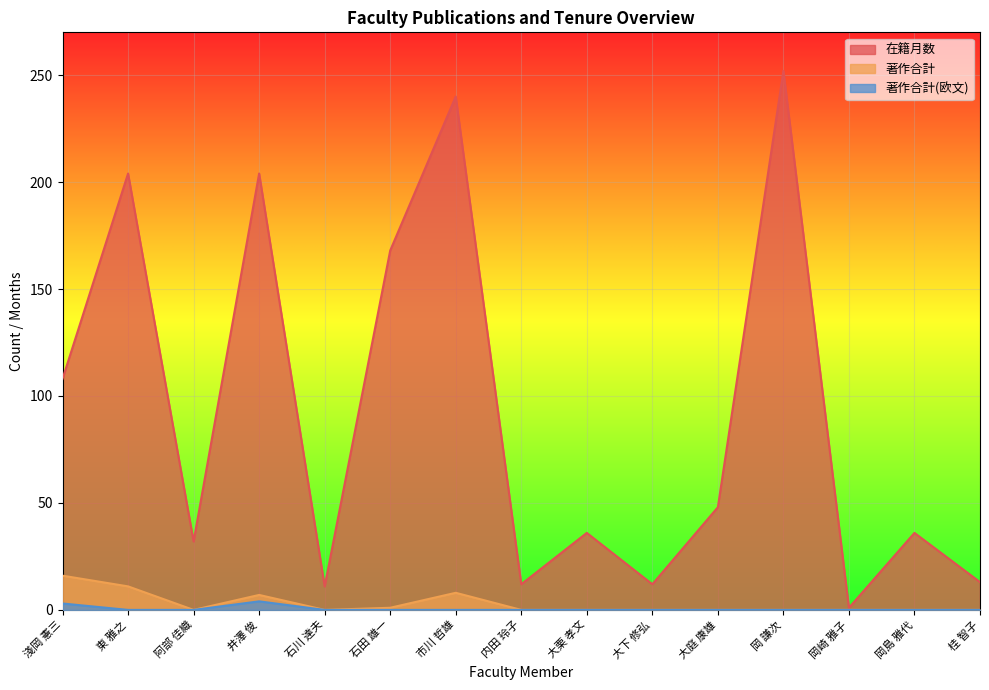

What is the label of the 5th point from the right?

大庭 康雄